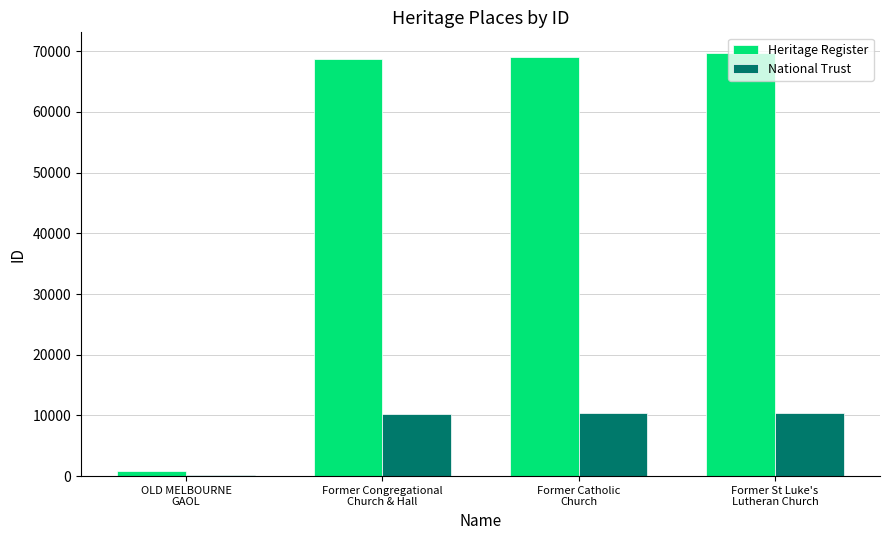

What is the greatest value displayed?

69643.0